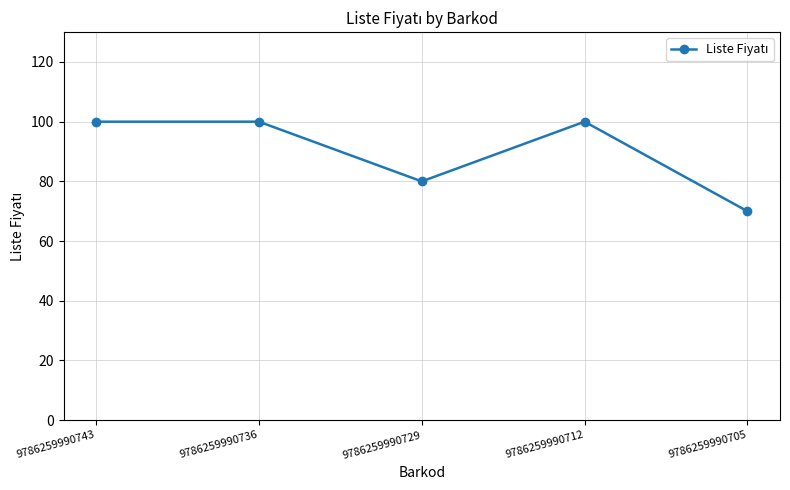

Count the number of categories in the chart.

5